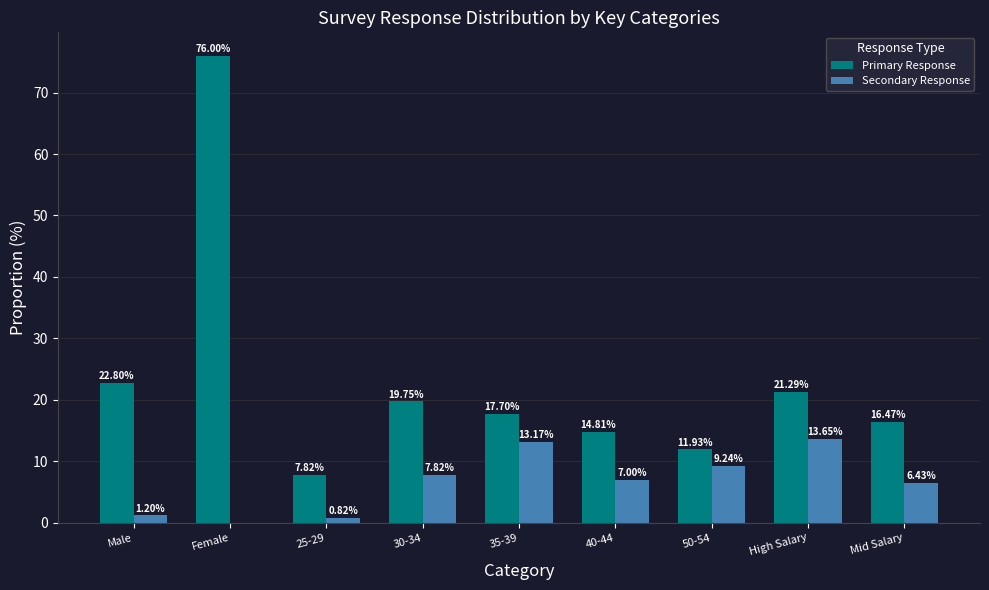

Which series has the largest total across all categories?

Primary Response